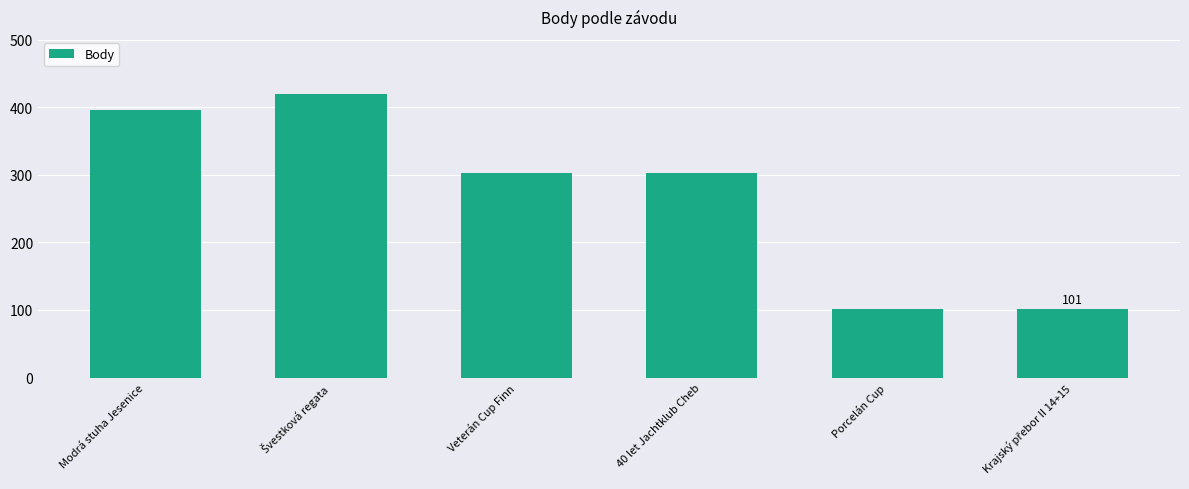

Reading right to left, what are all the values shown in this chart?

101	101	303	303	420	396